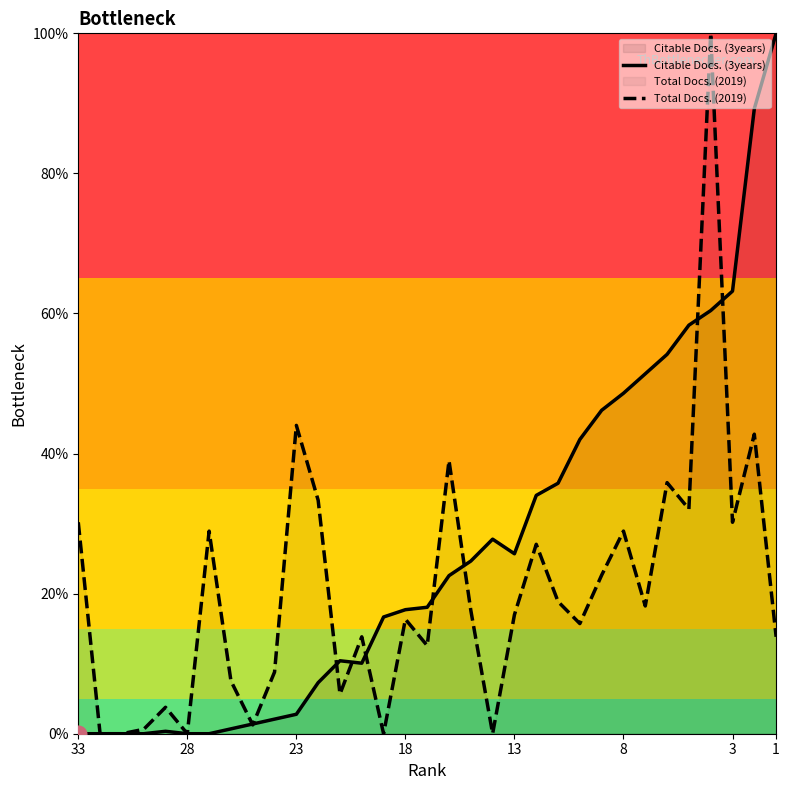

How many data points in Citable Docs. (3years) are above 0?

27